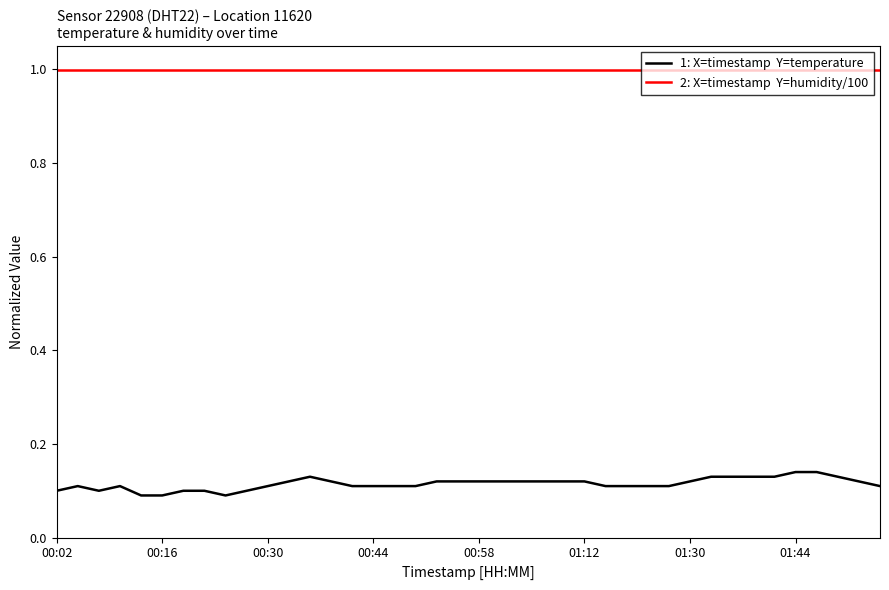

What is the maximum value shown in the chart?

1.0